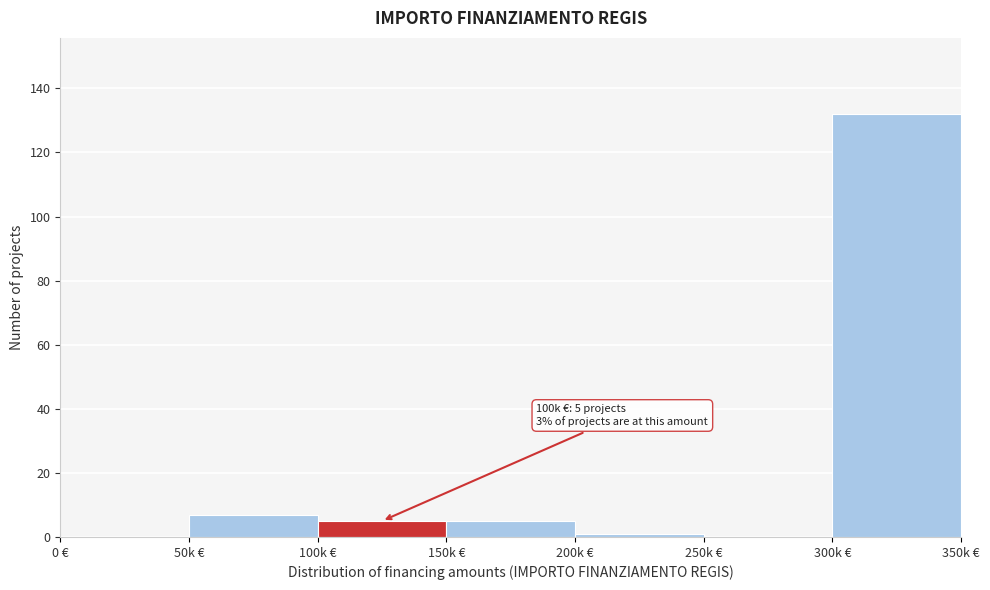

Reading left to right, extract all data points from this chart.

0 €=0	50k €=7	100k €=5	150k €=5	200k €=1	250k €=0	300k €=132